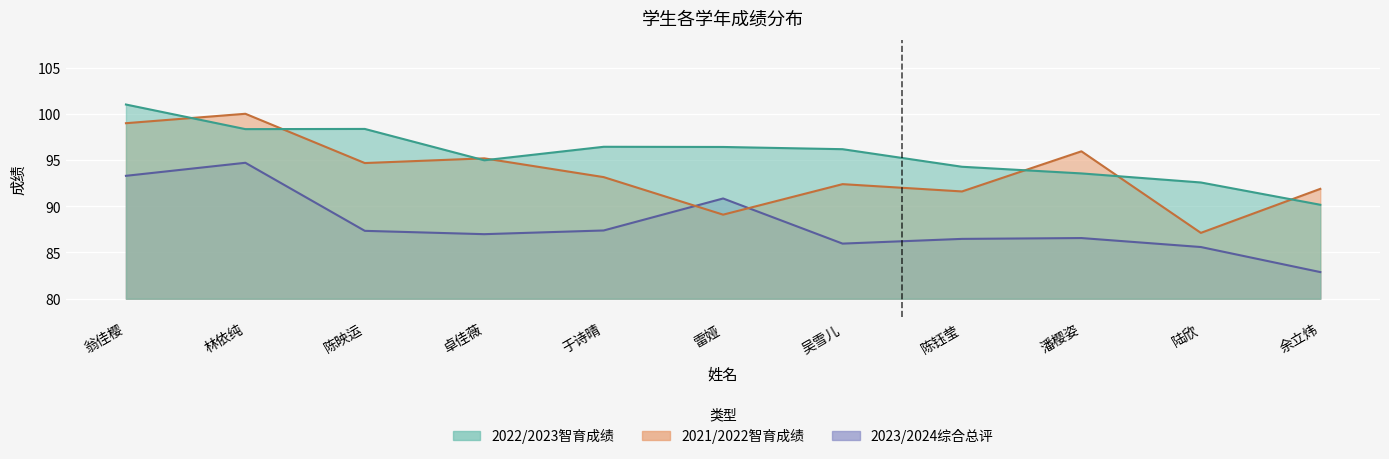

What is the spread (max minus min) of values at 雷娅?

7.3